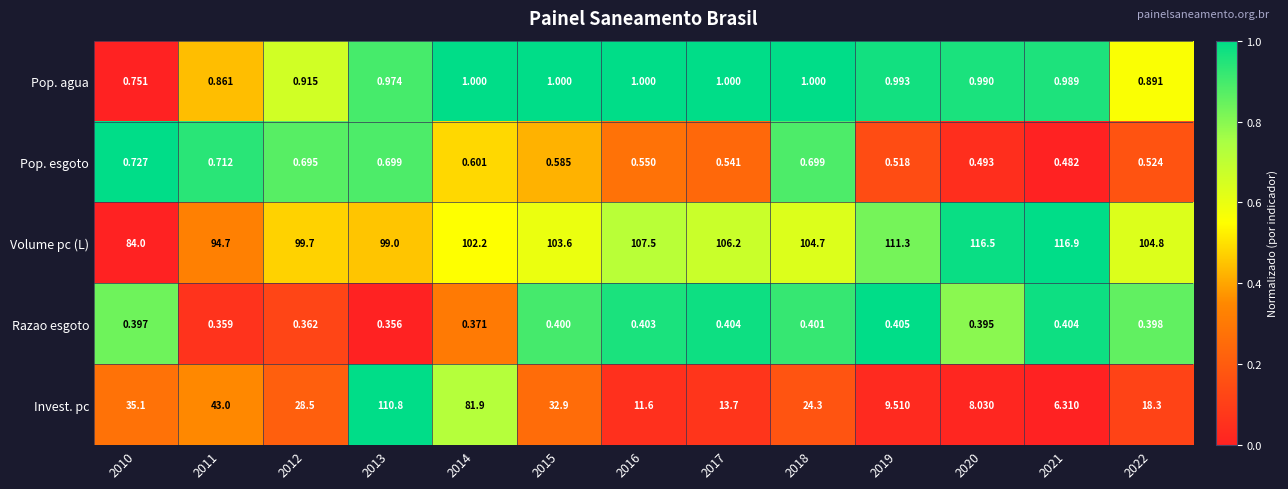

What is the difference between the highest and lowest values at 2014?

101.8